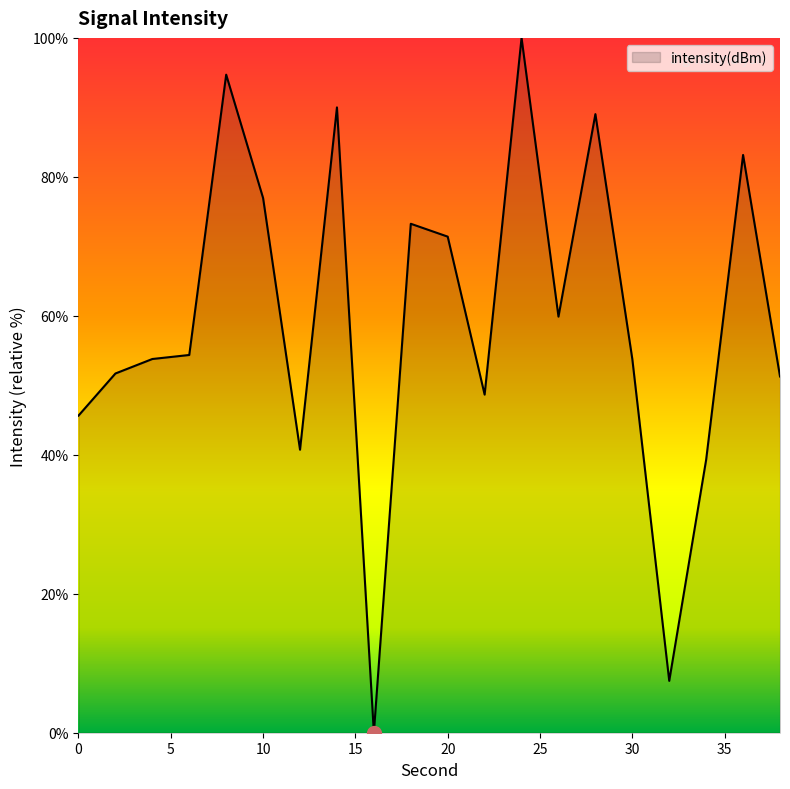

What is the difference between the second highest and minimum values?

94.7